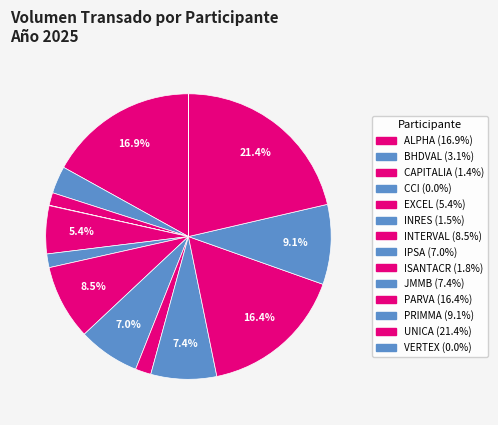

How much of the chart is everything except INRES?

98.5%